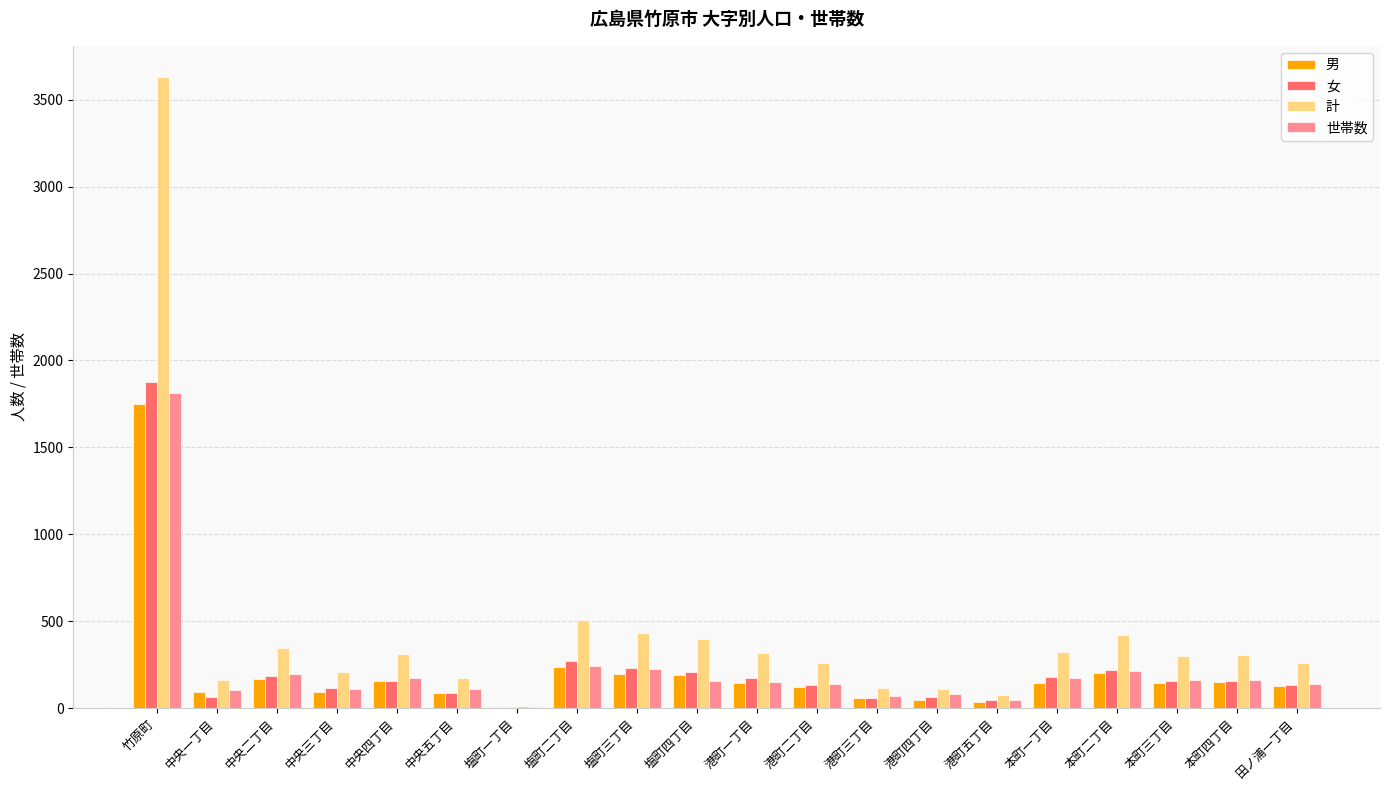

What value does the 女 series have at 本町四丁目?

156